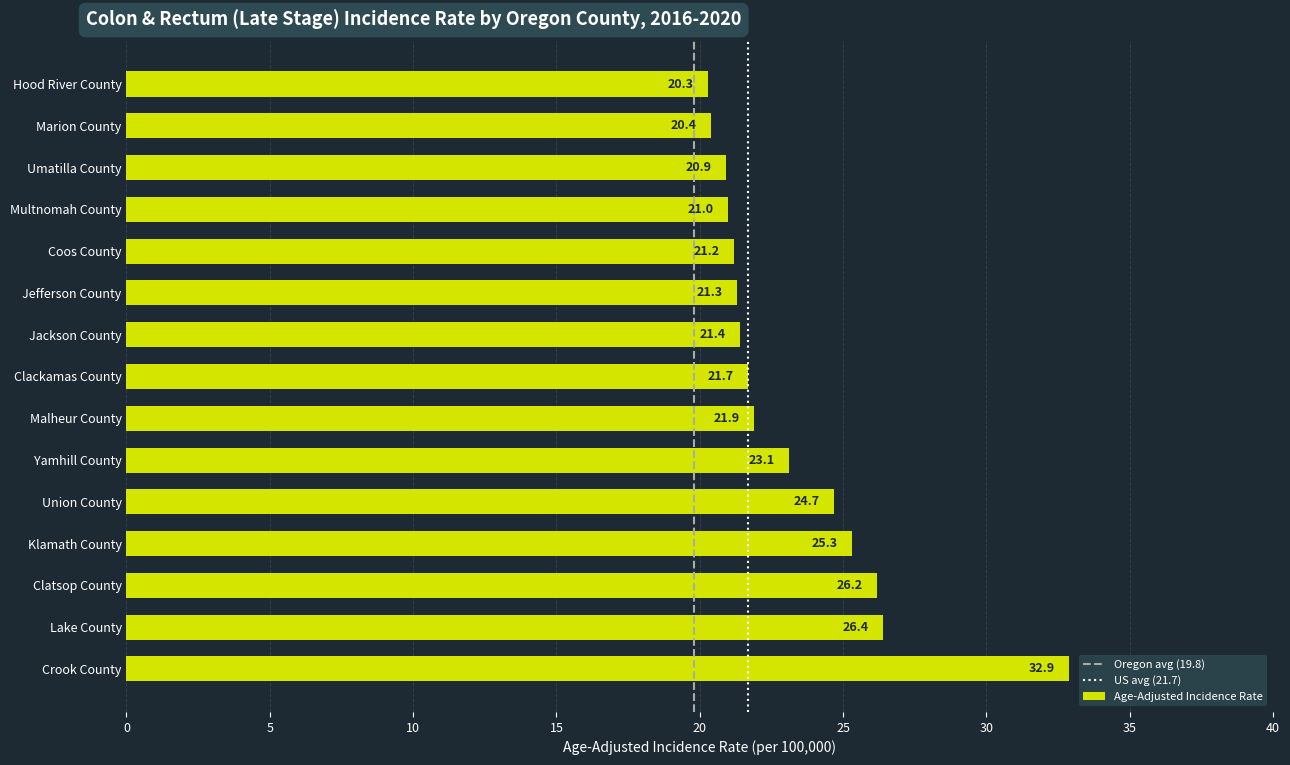

Which category has the lowest value across all series?

Hood River County